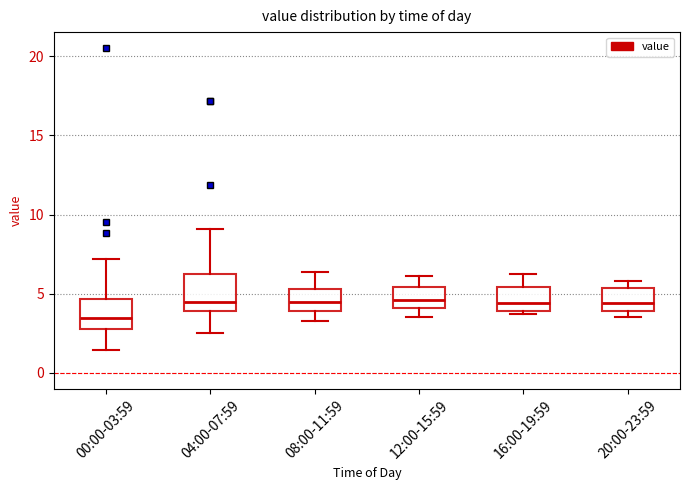

Reading left to right, read every box against the y-axis: the position of its median line, the range the box covers, and the ends of its whiskers. The values are not printed on the chart, so give them approximately, as read against the axis.

00:00-03:59: median 3.5, box 3.0 to 4.5, whiskers 1.5 to 7.0
04:00-07:59: median 4.5, box 4.0 to 6.0, whiskers 2.5 to 9.0
08:00-11:59: median 4.5, box 4.0 to 5.5, whiskers 3.5 to 6.5
12:00-15:59: median 4.5, box 4.0 to 5.5, whiskers 3.5 to 6.0
16:00-19:59: median 4.5, box 4.0 to 5.5, whiskers 3.5 to 6.0
20:00-23:59: median 4.5, box 4.0 to 5.5, whiskers 3.5 to 6.0